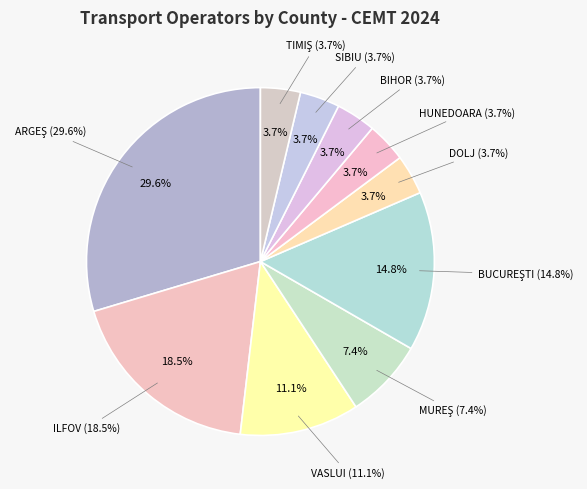

To the nearest percent, what is the difference between the largest and smallest slice percentages?

26%